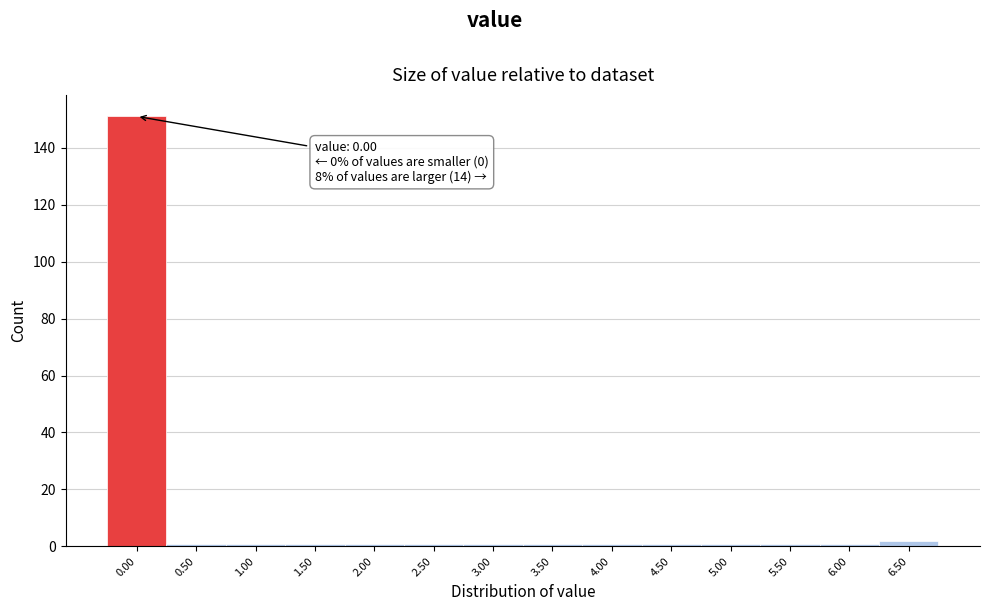

Reading left to right, transcribe all the data shown in this chart.

0.00=151	0.50=1	1.00=1	1.50=1	2.00=1	2.50=1	3.00=1	3.50=1	4.00=1	4.50=1	5.00=1	5.50=1	6.00=1	6.50=2